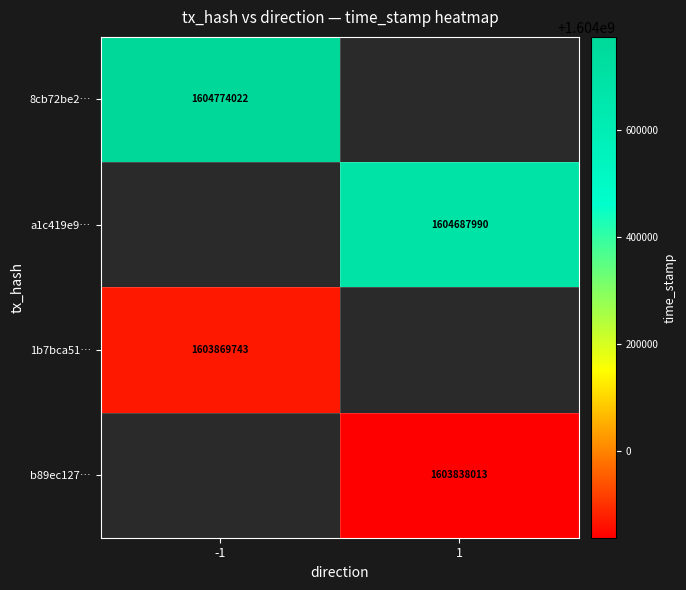

Which category has the highest value across all series?

-1